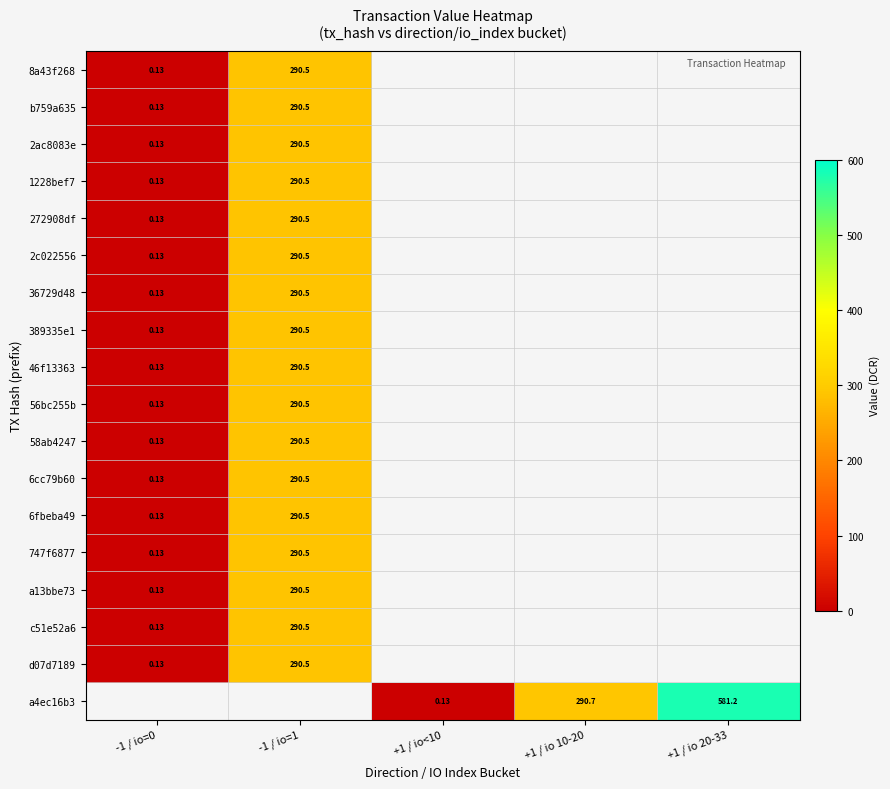

Is the value of 46f13363 at -1 / io=1 greater than the value of 272908df at -1 / io=0?

Yes